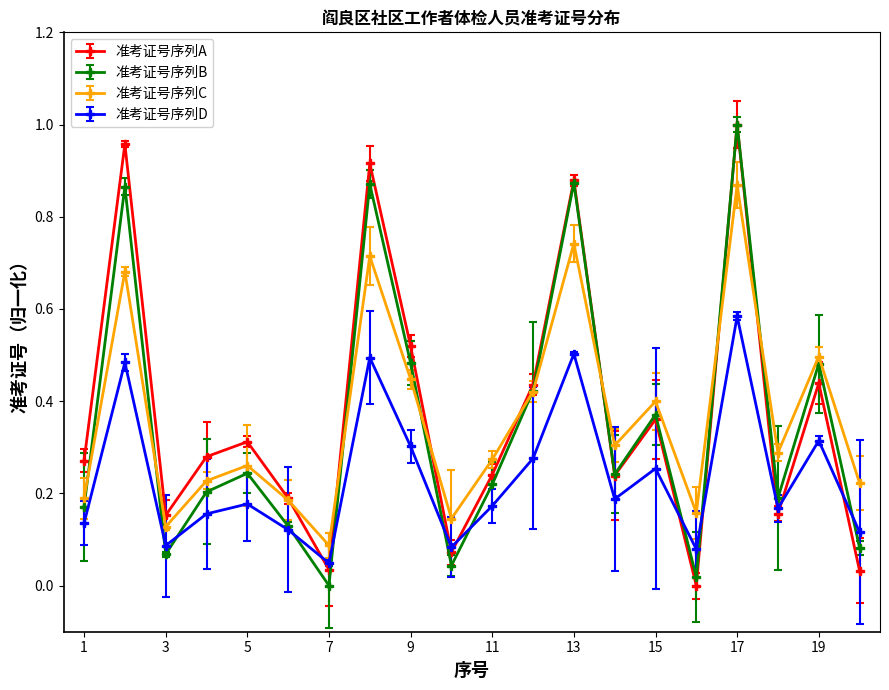

How many lines are shown in the chart?

4